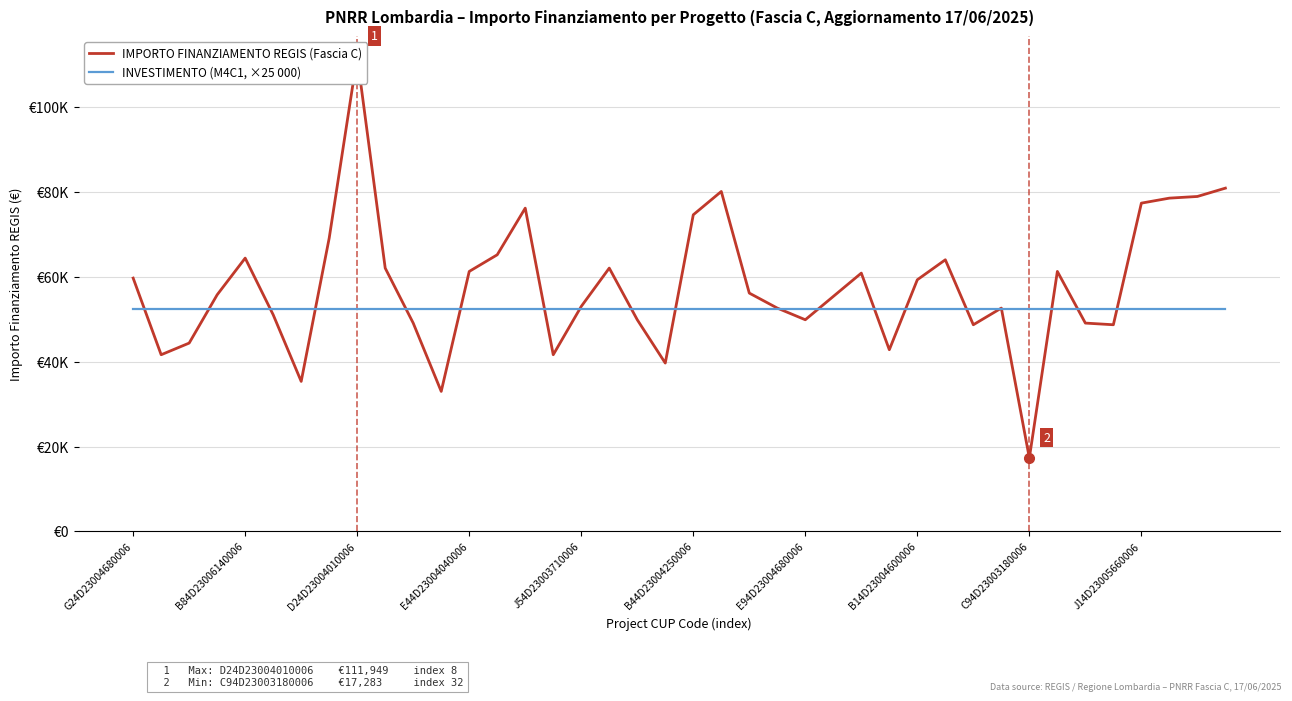

Which series has the largest range (max minus min)?

IMPORTO FINANZIAMENTO REGIS (Fascia C)